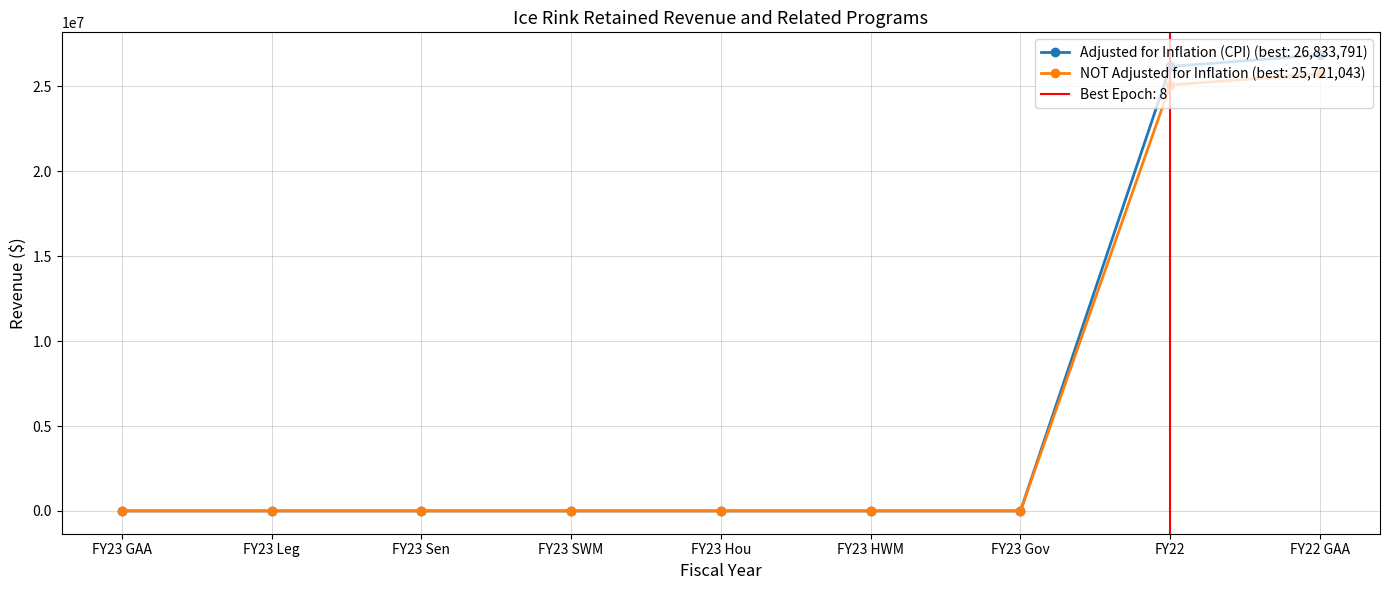

True or false: NOT Adjusted for Inflation and Adjusted for Inflation (CPI) intersect in this chart.

False